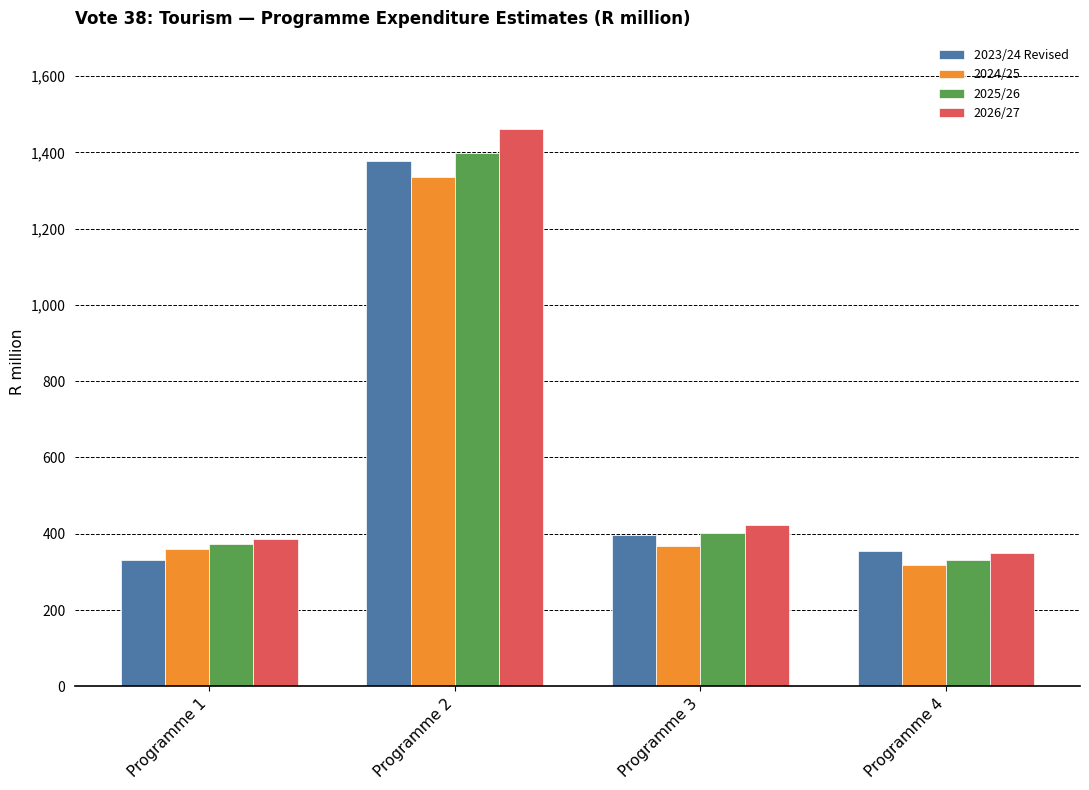

Which series has the widest spread of values?

2026/27